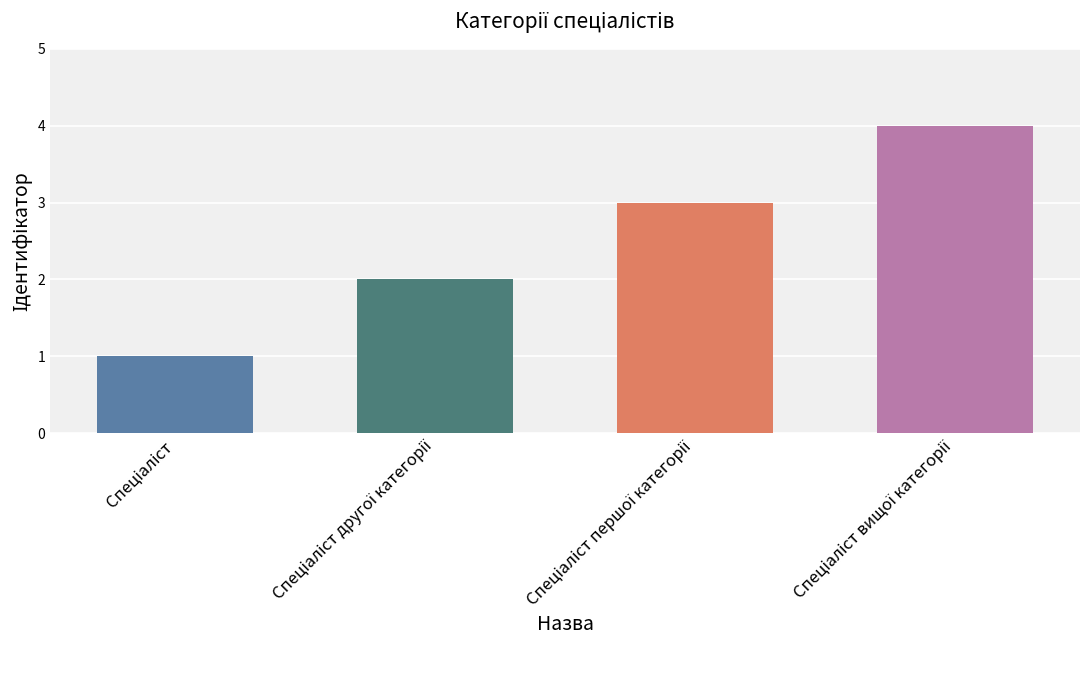

How many values are below 3?

2